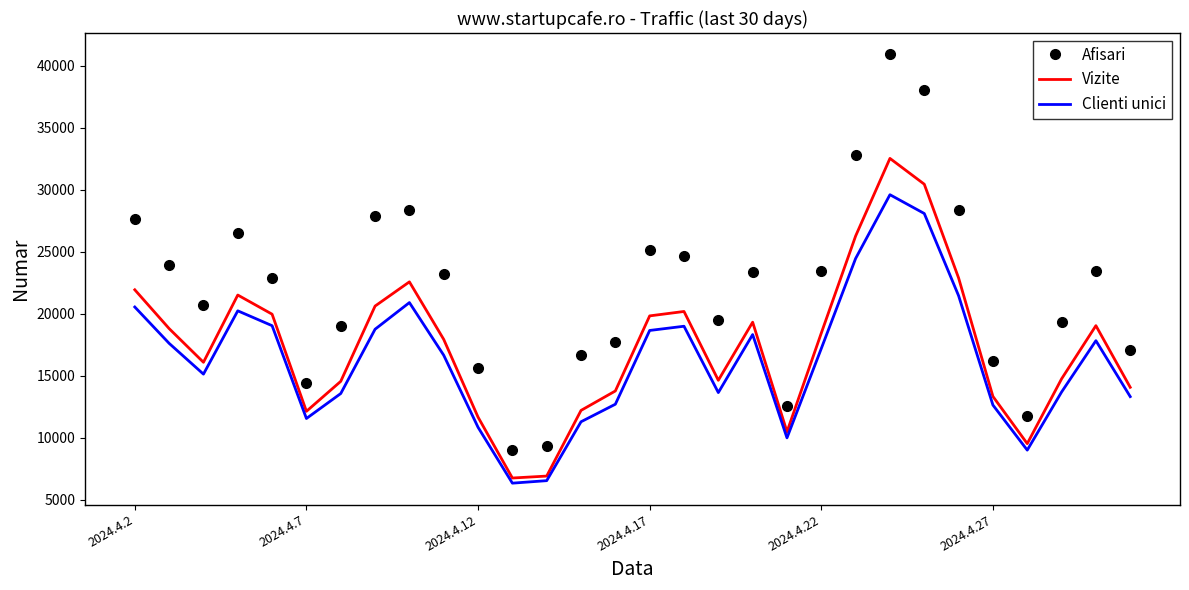

Rank the series by their maximum value, from highest to lowest.

Afisari, Vizite, Clienti unici